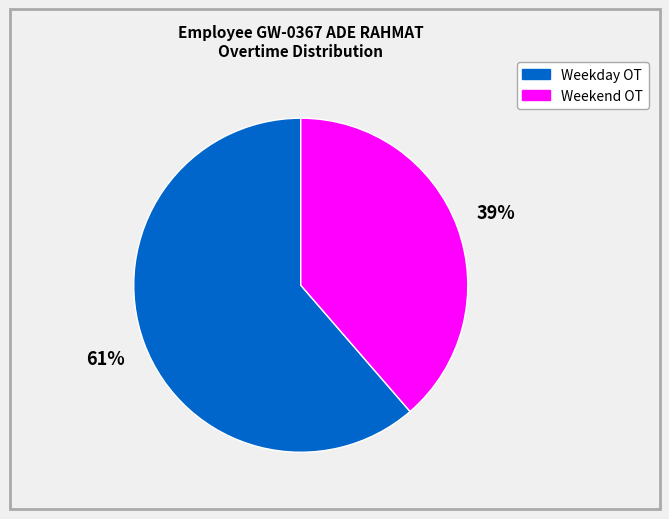

Is there any slice that represents more than half of the pie?

Yes